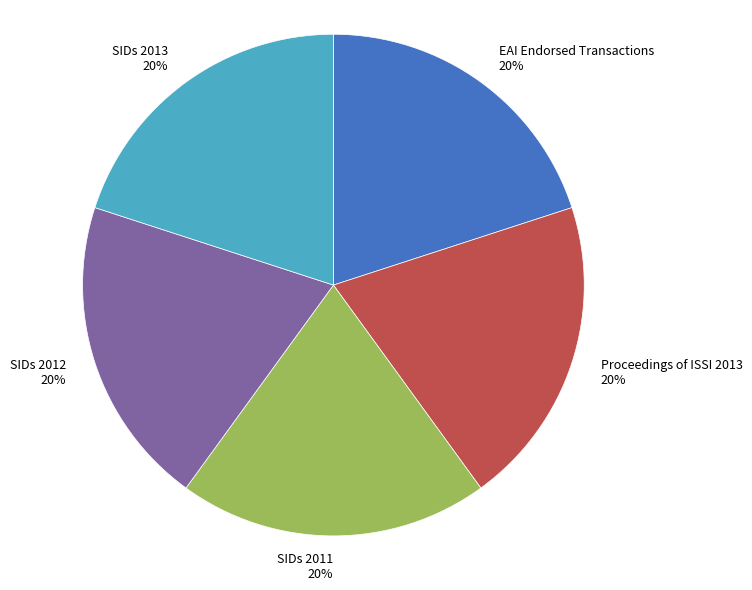

Is it true that SIDs 2012 is 20% of the pie?

True